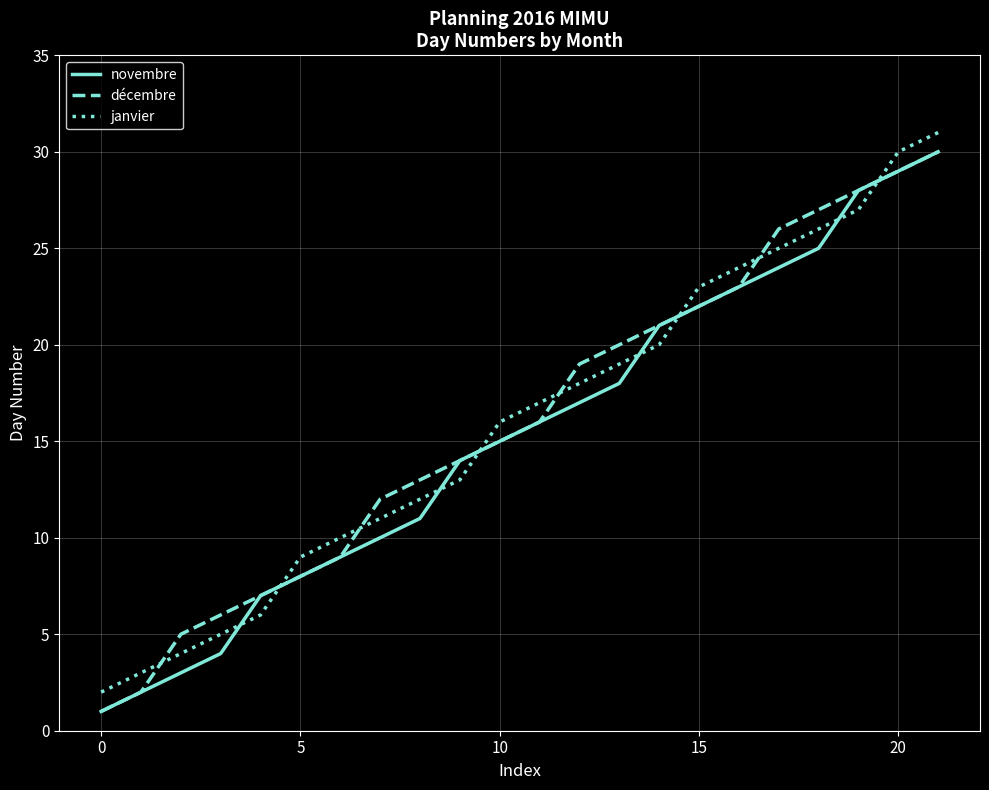

True or false: janvier and novembre intersect in this chart.

True